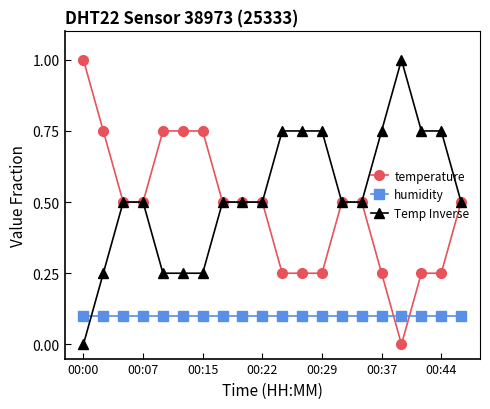

What is the maximum value for temperature?

1.0